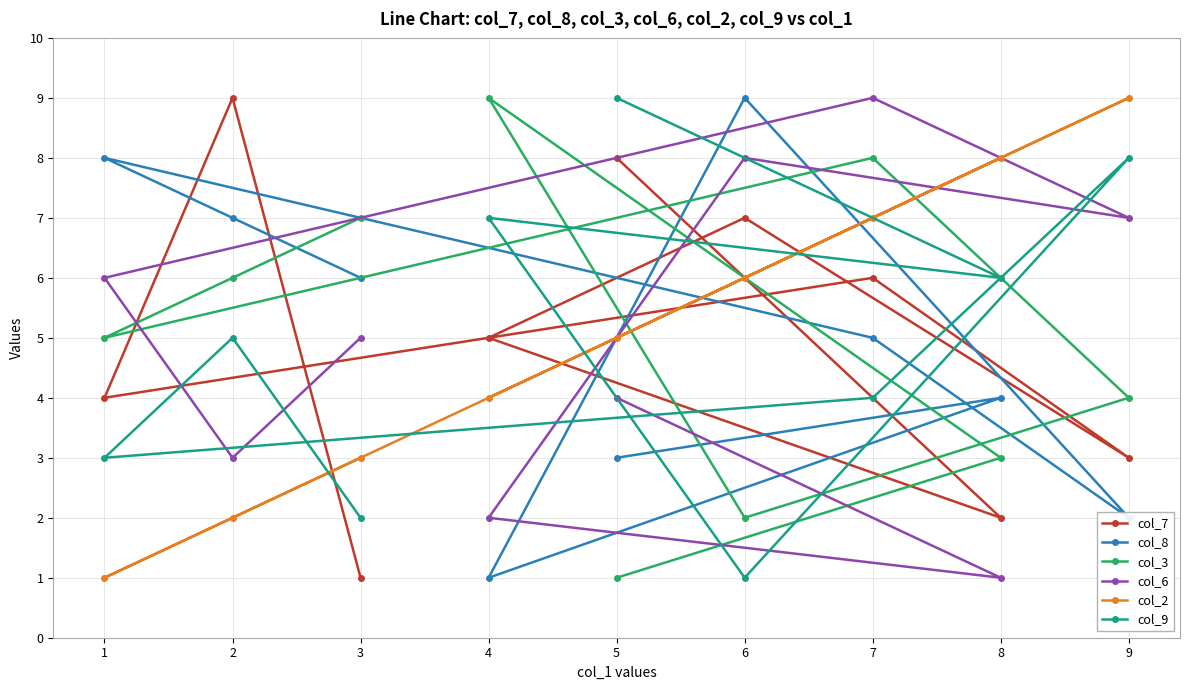

The col_7 series shows 5 at 4. True or false?

True